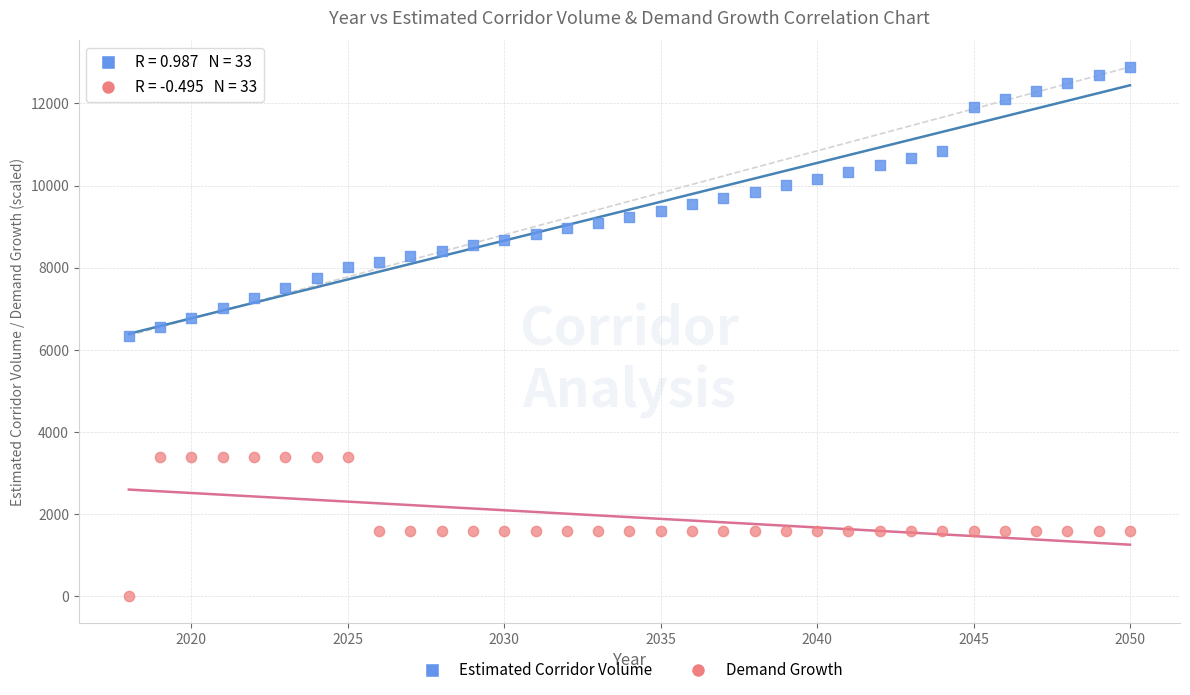

Across all data points, what is the range of Y values (max minus min)?

12889.2